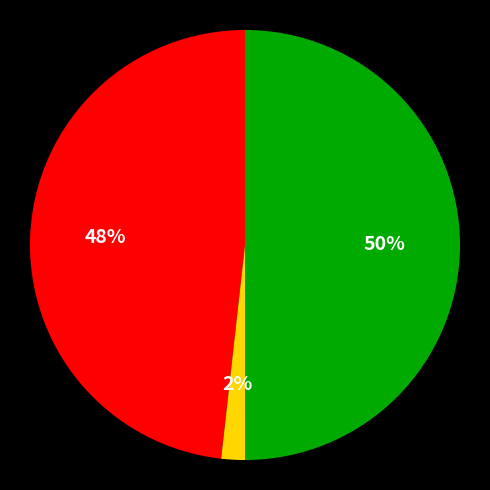

To the nearest percent, what is the difference between the largest and smallest slice percentages?

48%